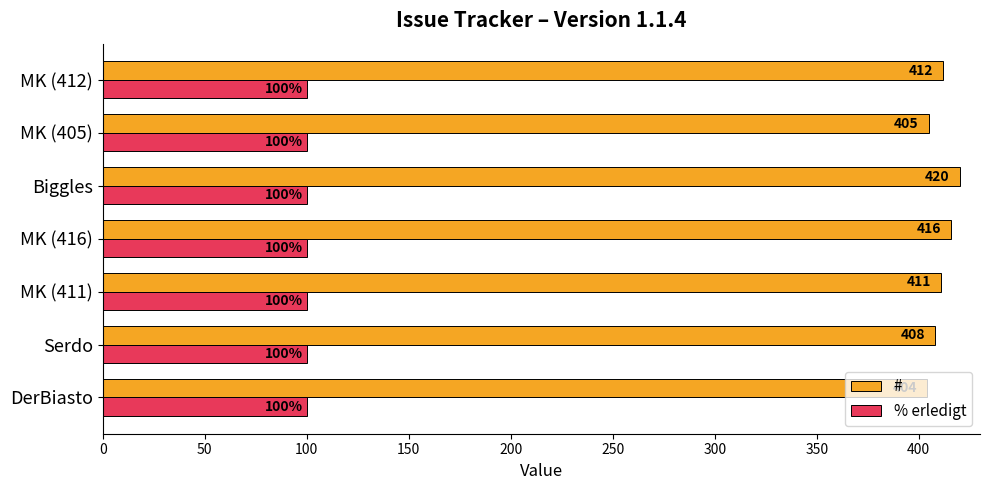

What is the average value of the # series?

411